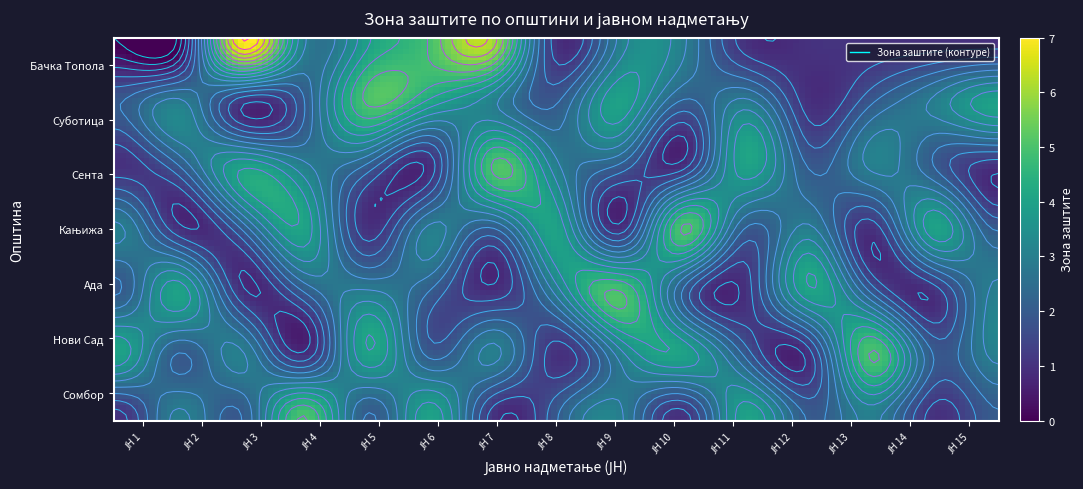

What is the difference between the second highest and second lowest values in the Бачка Топола series?

6